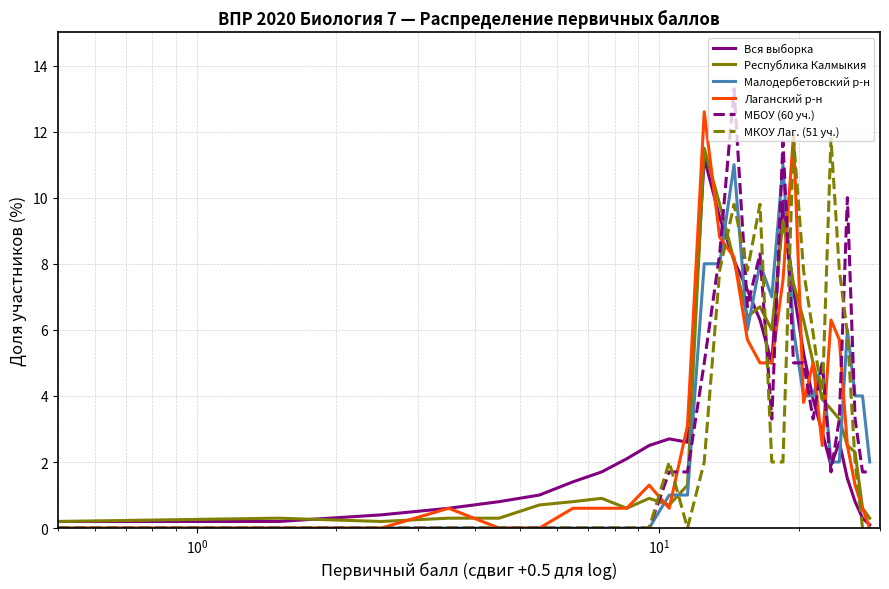

Which series has the largest range (max minus min)?

МБОУ (60 уч.)